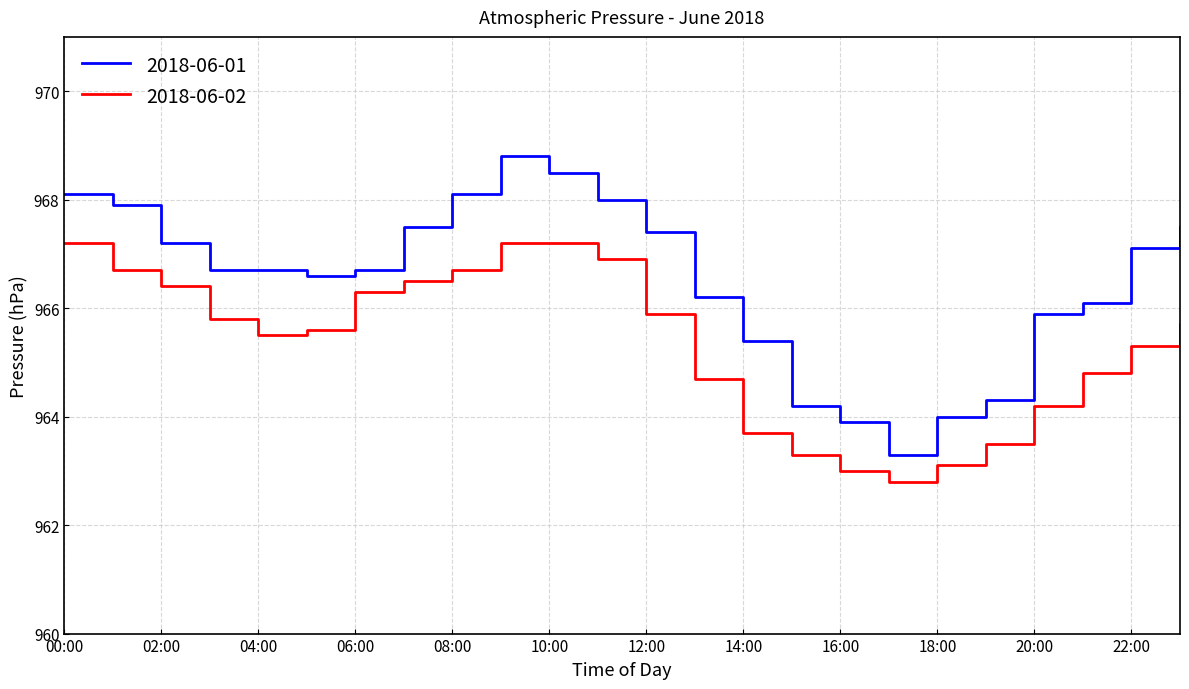

Rank the series by their maximum value, from lowest to highest.

2018-06-02, 2018-06-01